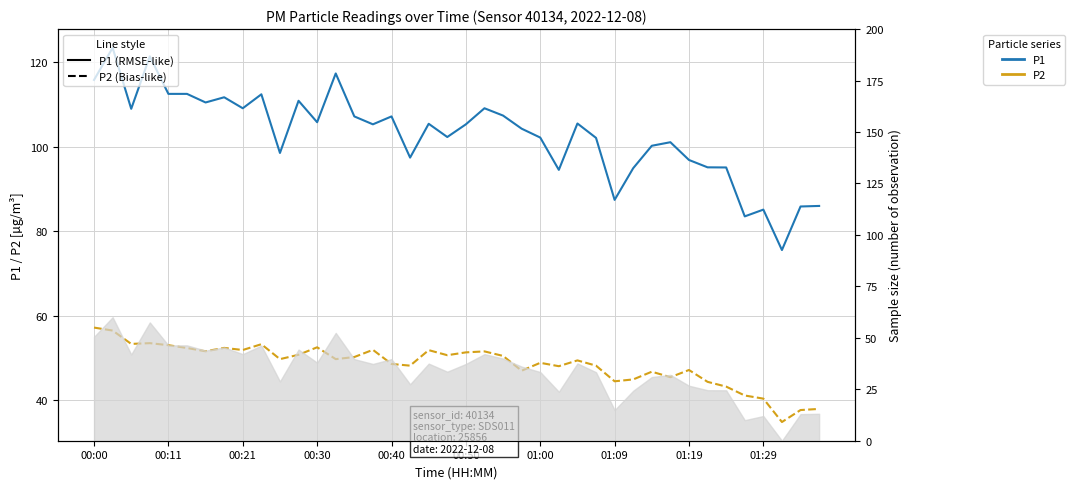

What is the minimum value for P2 (dashed)?

34.9